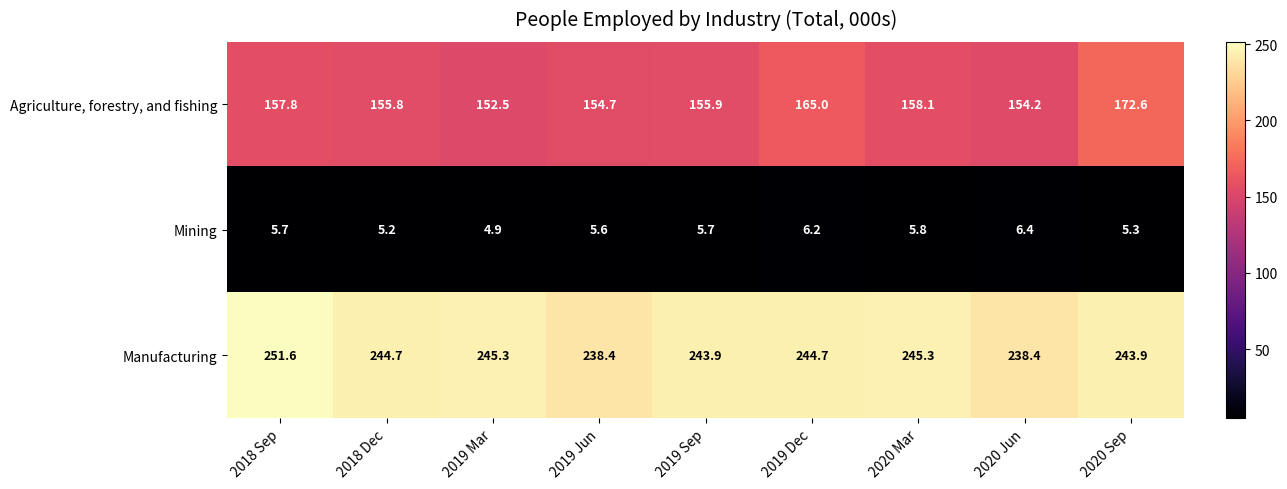

What is the difference between the maximum and minimum values in the Agriculture, forestry, and fishing series?

20.1